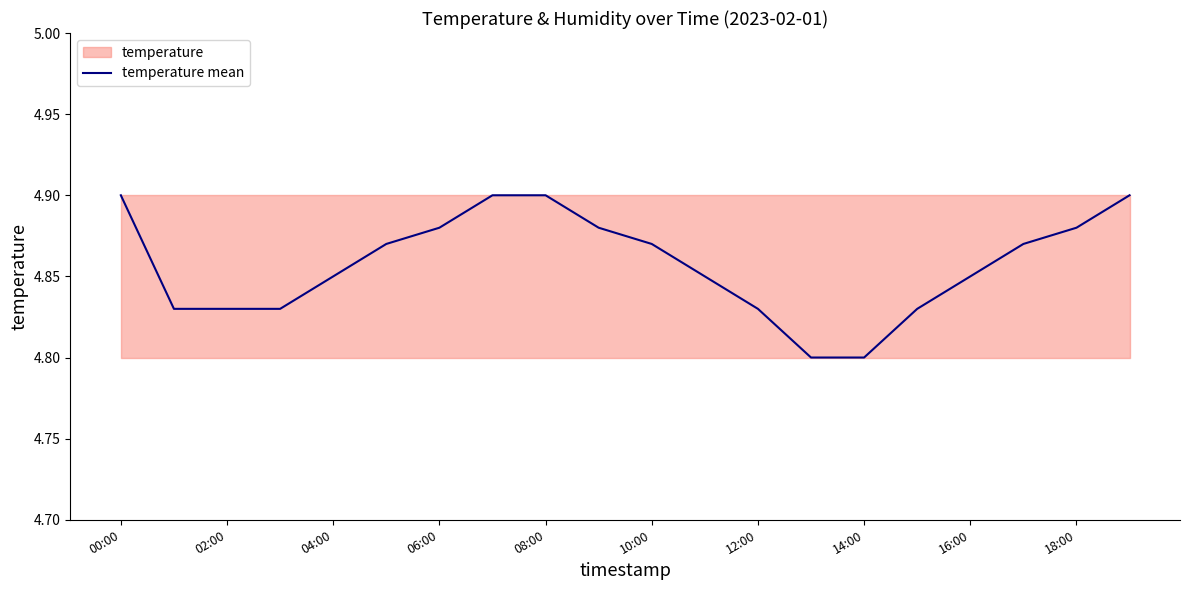

The temperature mean series shows 2.1 at 14:00. True or false?

False